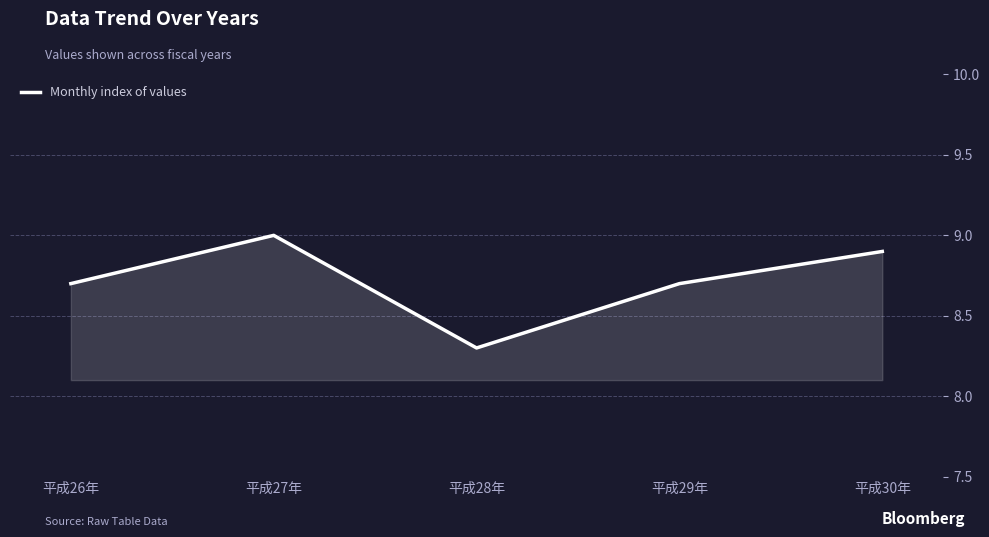

How many interior local valleys (lower than both neighbors) does the data have?

1